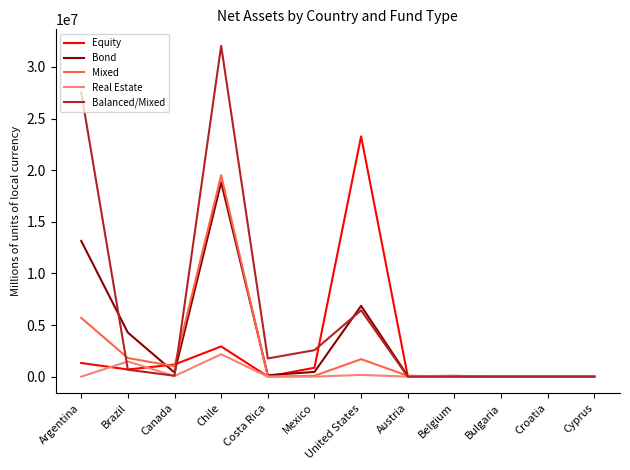

Between which two adjacent categories do Mixed and Balanced/Mixed first intersect?

Argentina and Brazil